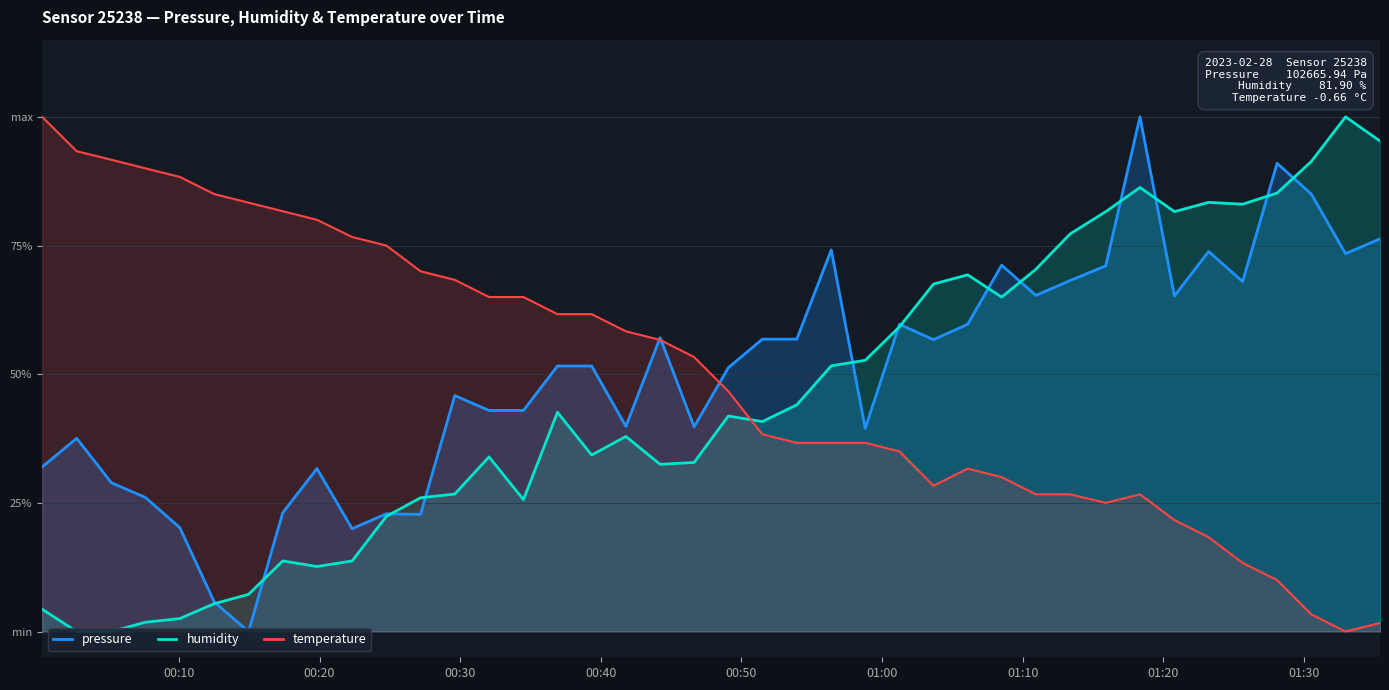

How many lines are shown in the chart?

3